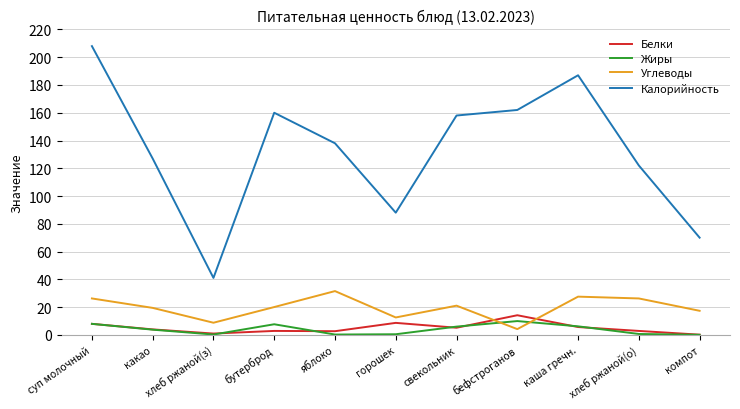

In Жиры, how many points are lower than both neighbors (excluding endpoints)?

2